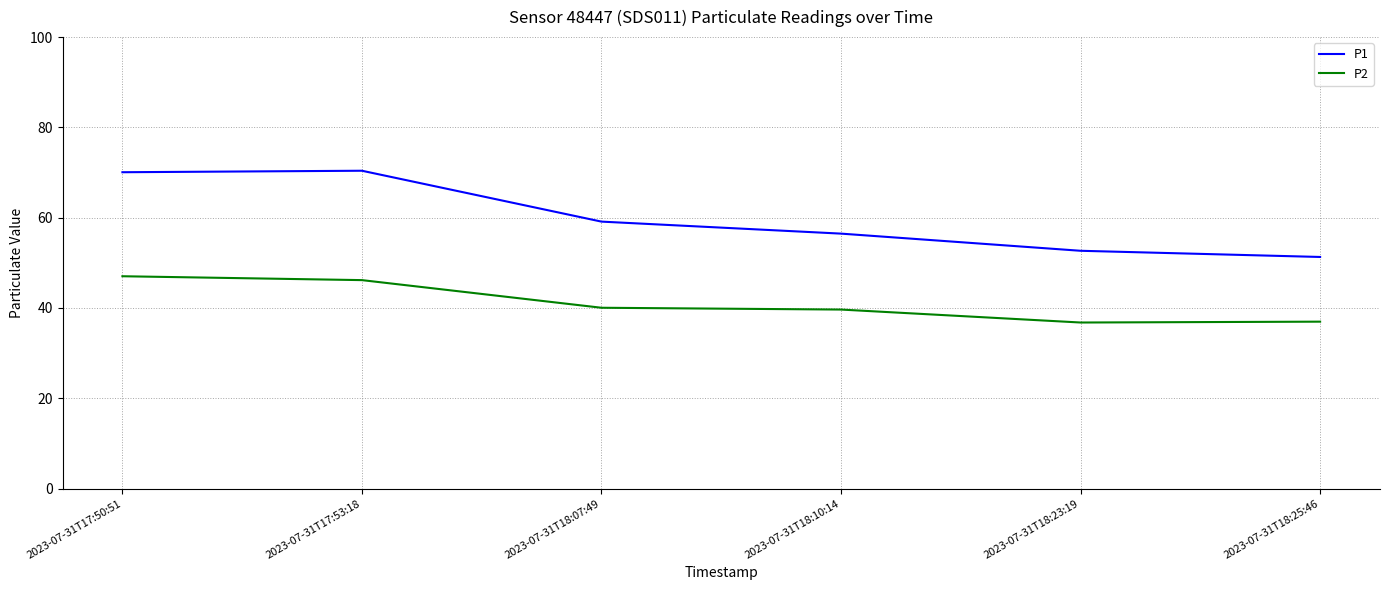

Is the value of P2 at 2023-07-31T18:23:19 greater than the value of P1 at 2023-07-31T18:10:14?

No